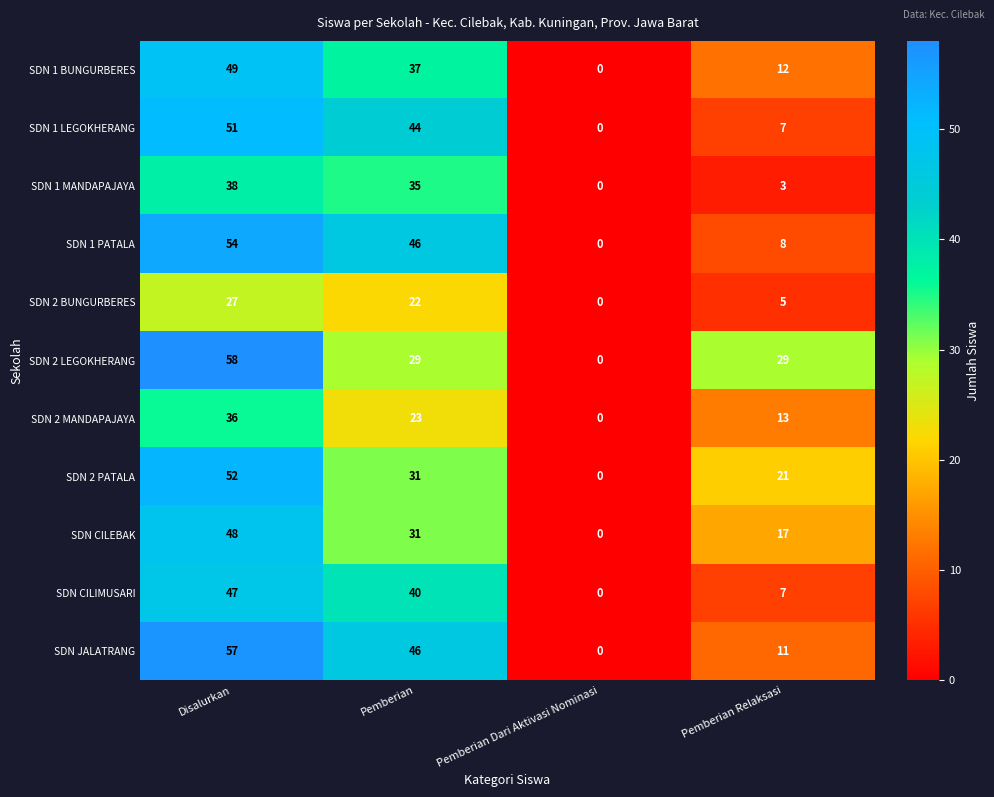

What is the difference between the SDN 1 LEGOKHERANG values at Pemberian Relaksasi and Disalurkan?

44